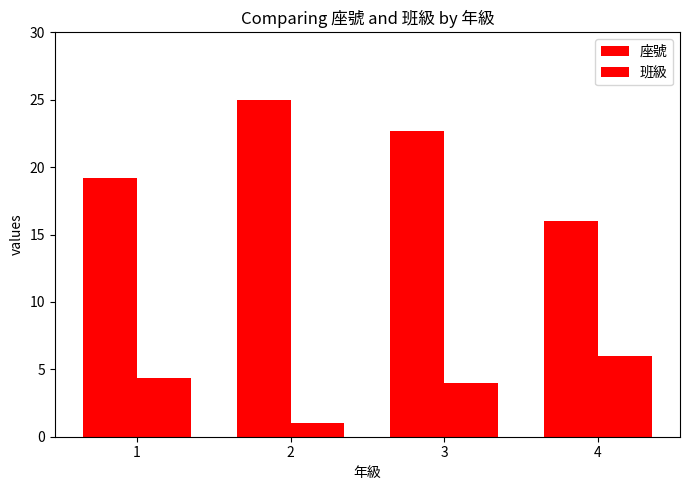

What is the difference between the 座號 values at 2 and 4?

9.0